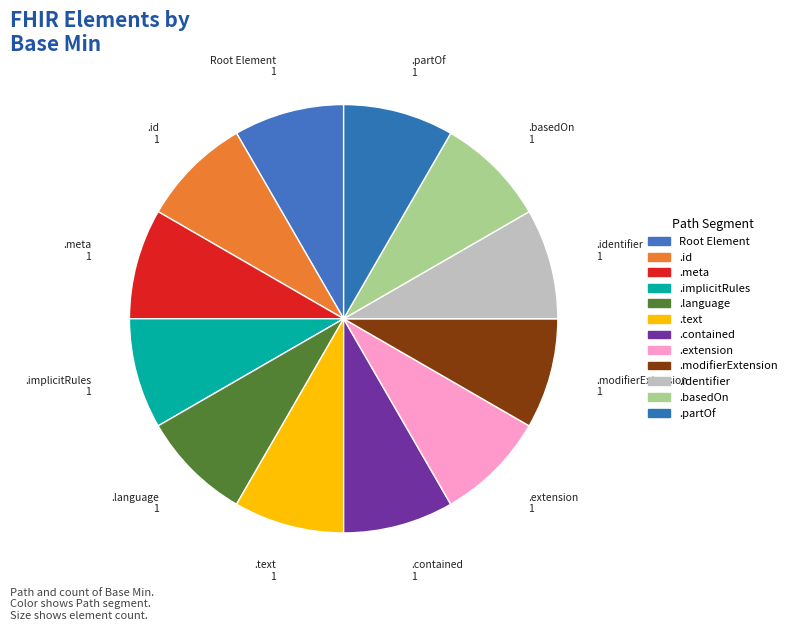

Do .identifier and .contained together represent more than half of the pie?

No